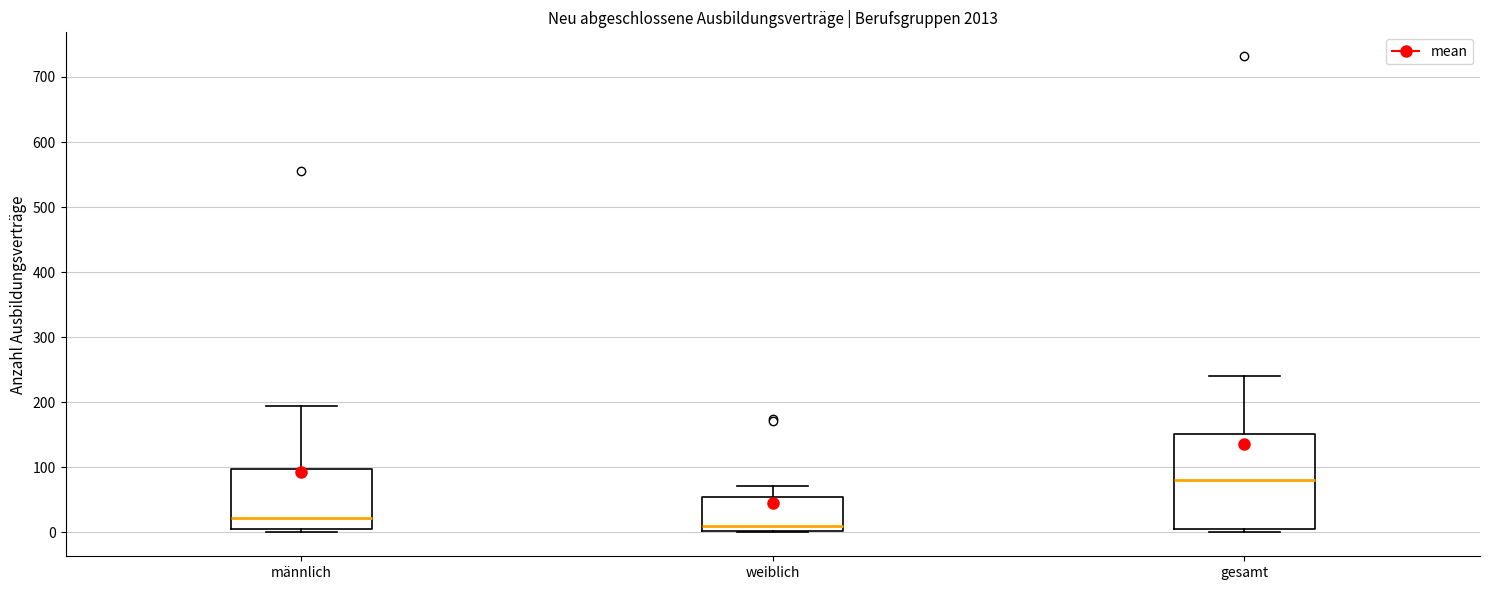

Comparing the boxes themselves (not the whiskers), which one is the tallest?

gesamt